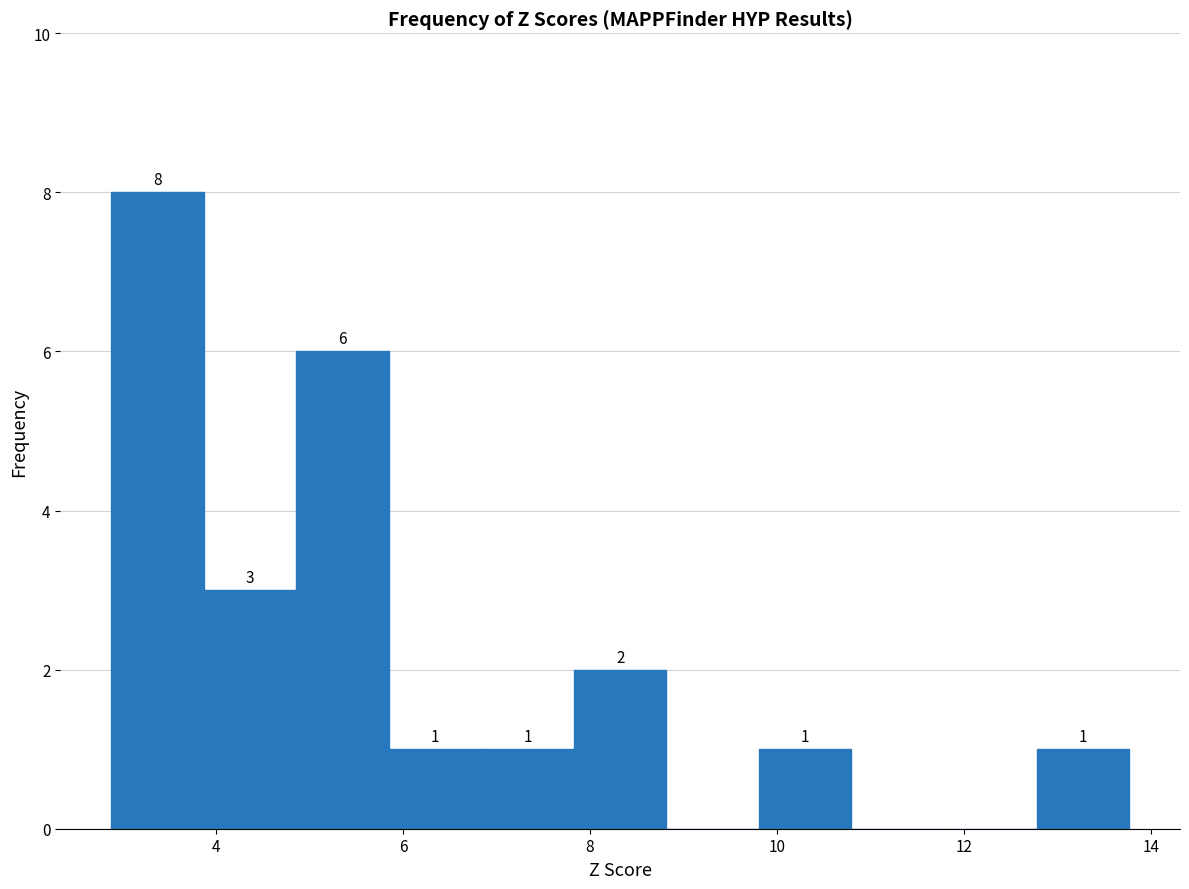

Over which range of the x-axis is the bar tallest?

2.8 to 3.8